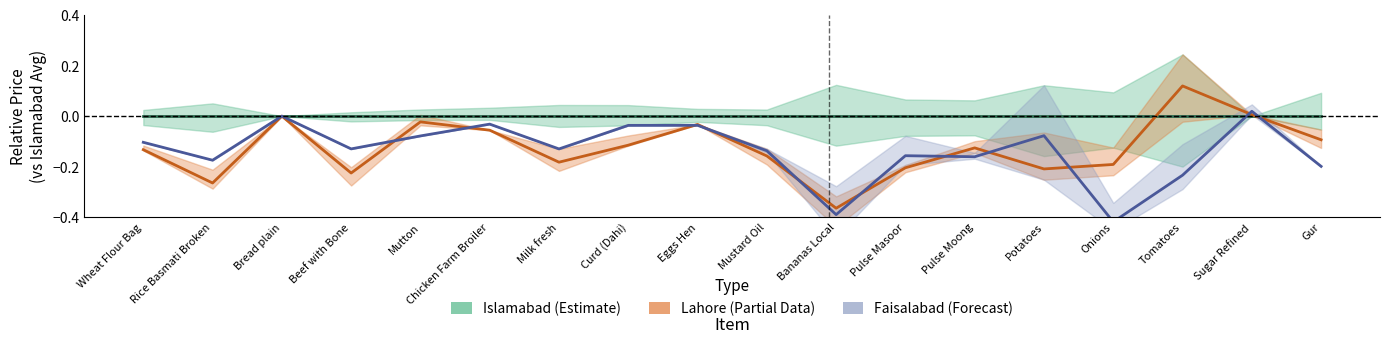

Is it true that Lahore (Partial) equals 0.0 at Bread plain?

True